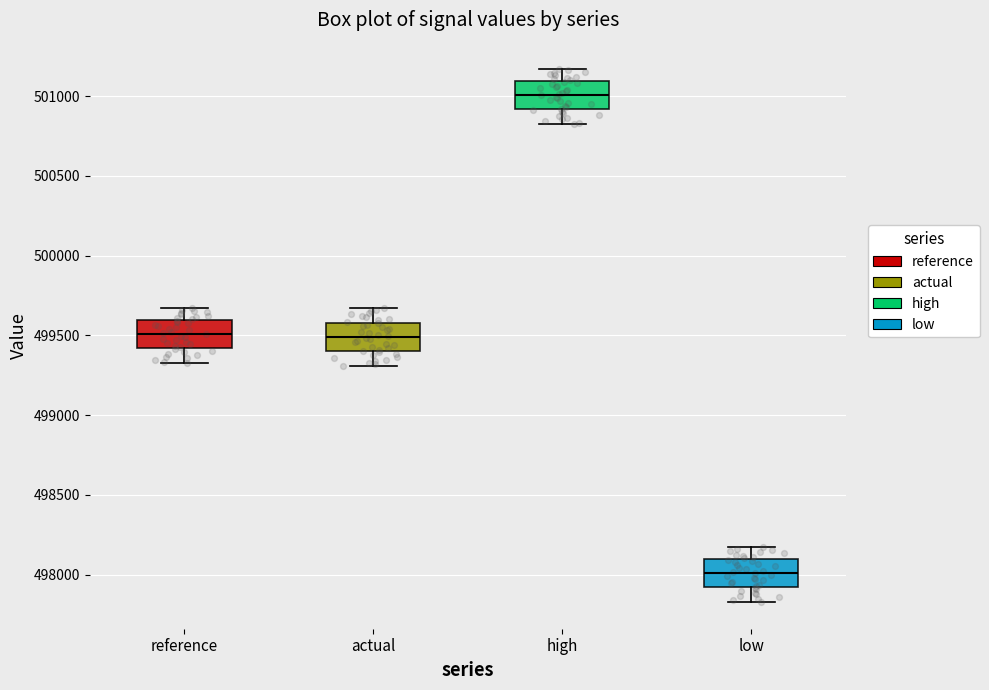

Reading left to right, read every box against the y-axis: the position of its median line, the range the box covers, and the ends of its whiskers. The values are not printed on the chart, so give them approximately, as read against the axis.

reference: median 499500, box 499400 to 499600, whiskers 499350 to 499650
actual: median 499500, box 499400 to 499600, whiskers 499300 to 499650
high: median 501000, box 500900 to 501100, whiskers 500800 to 501150
low: median 498000, box 497900 to 498100, whiskers 497850 to 498150